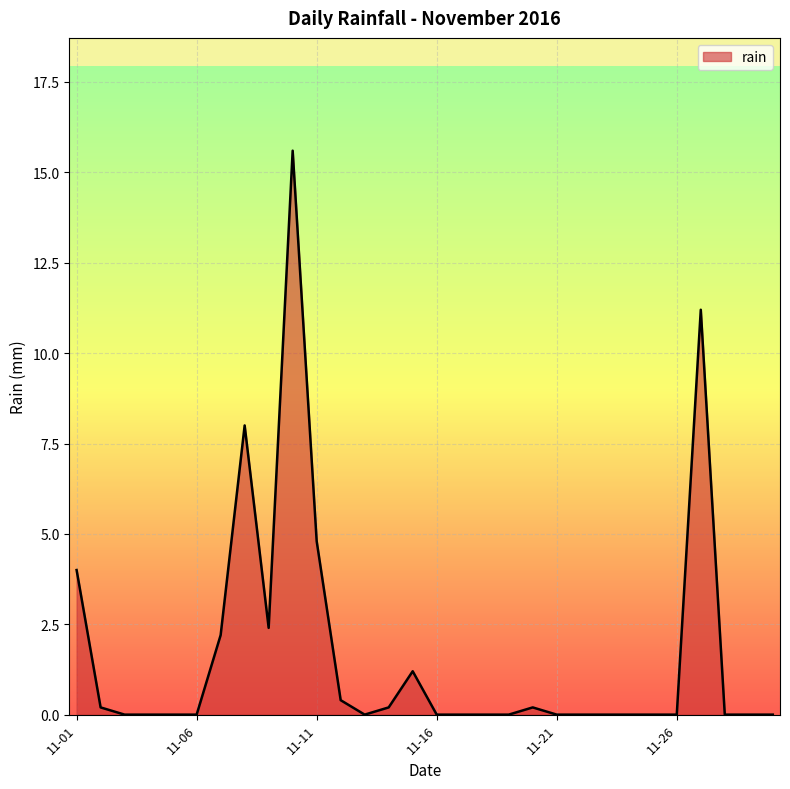

What is the average value?

1.7